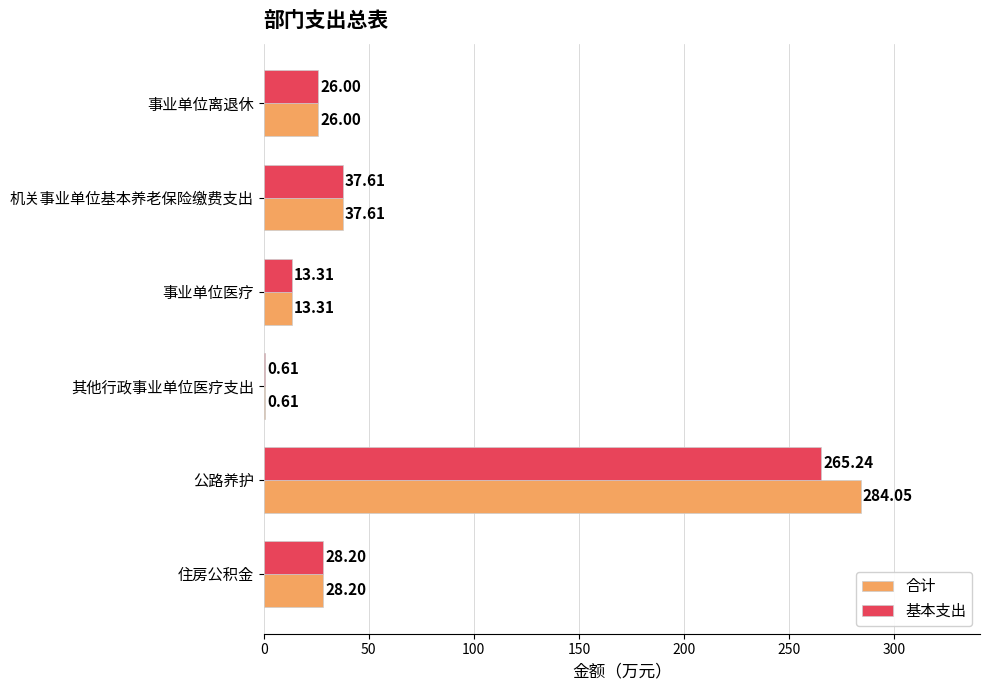

Is the value of 基本支出 at 机关事业单位基本养老保险缴费支出 greater than the value of 合计 at 事业单位医疗?

Yes